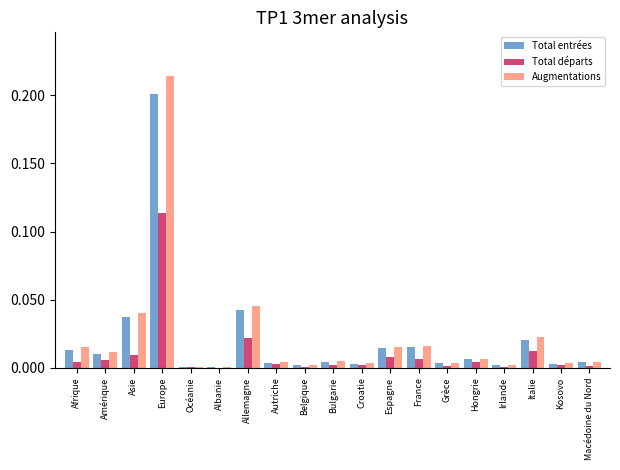

Are the bars horizontal?

No